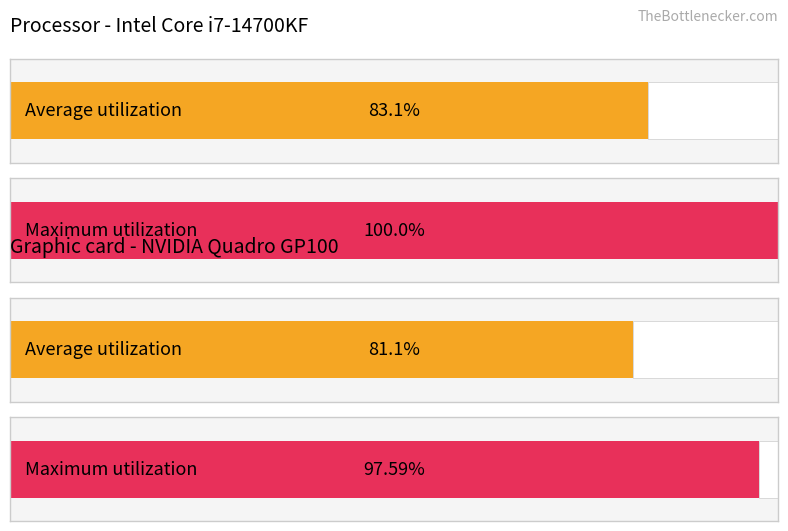

The Maximum utilization series shows 3.6 at 7. True or false?

False